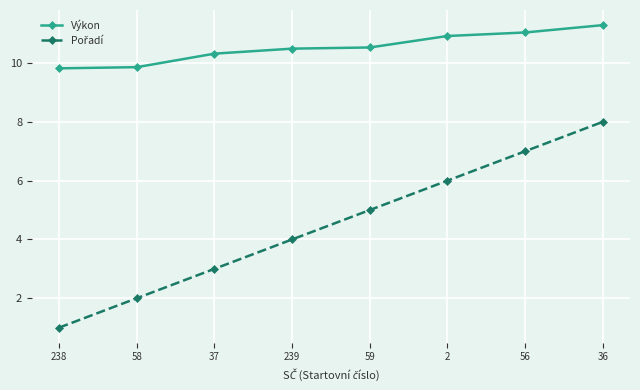

True or false: Výkon has a value of 3.4 at 239.

False